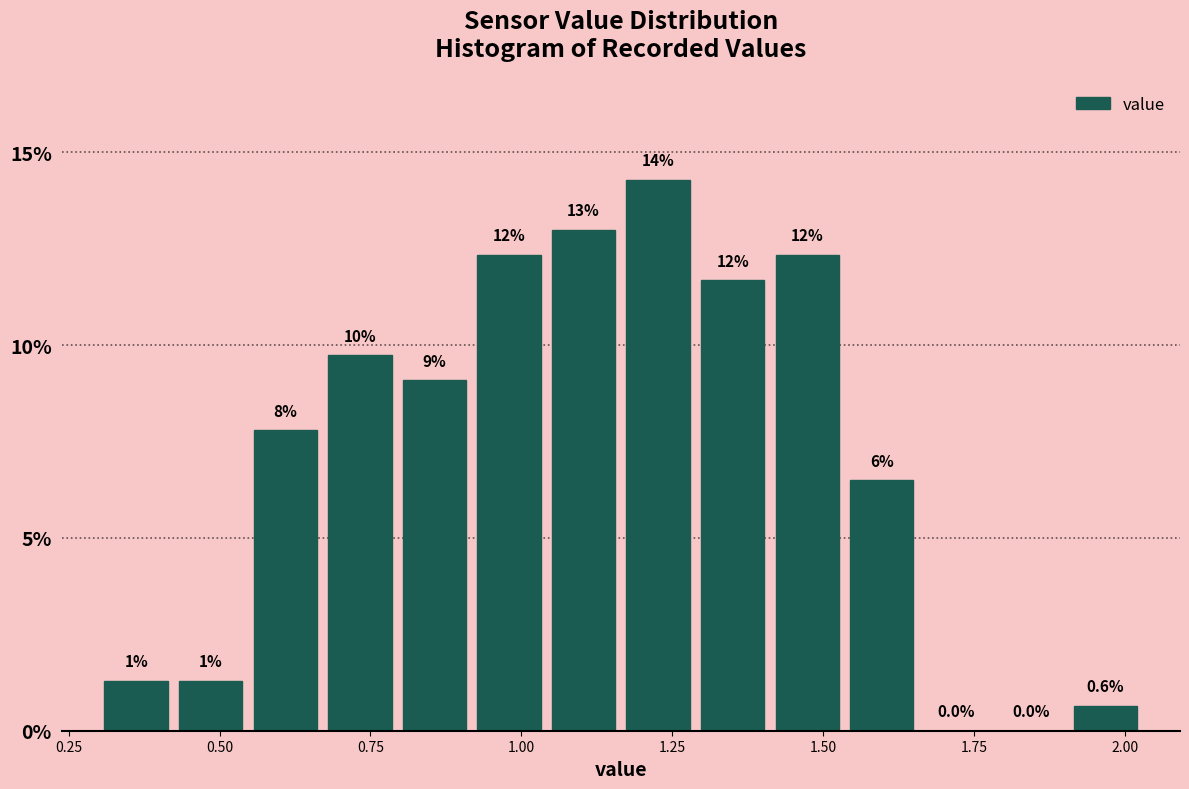

Around what value on the x-axis is the tallest bar? Give the approximate position of its centre, as read against the axis.

1.25